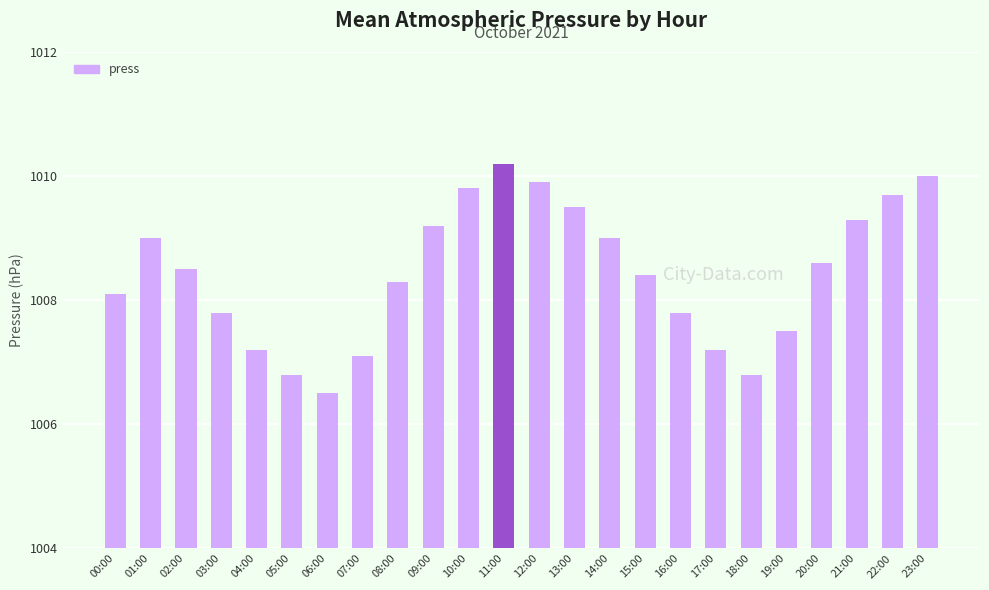

How many values exceed 4?

15